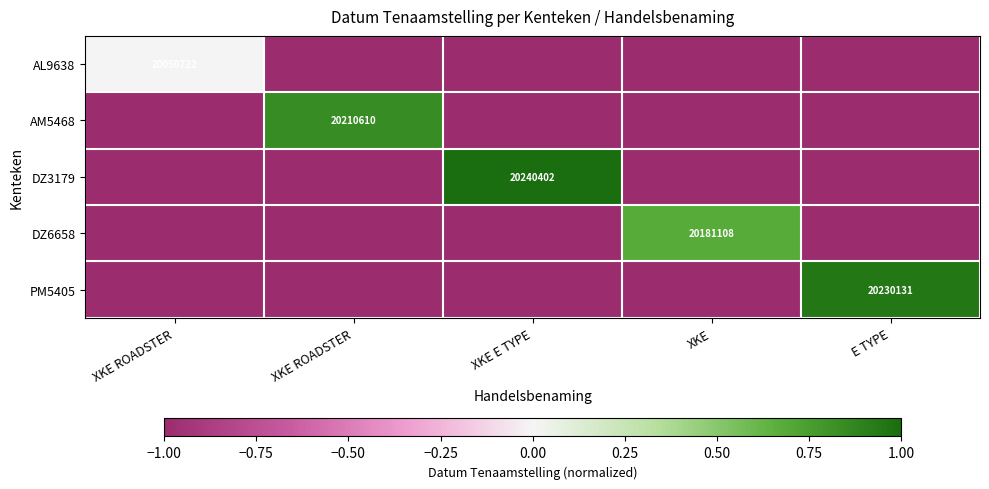

Which series has the largest total across all categories?

DZ3179